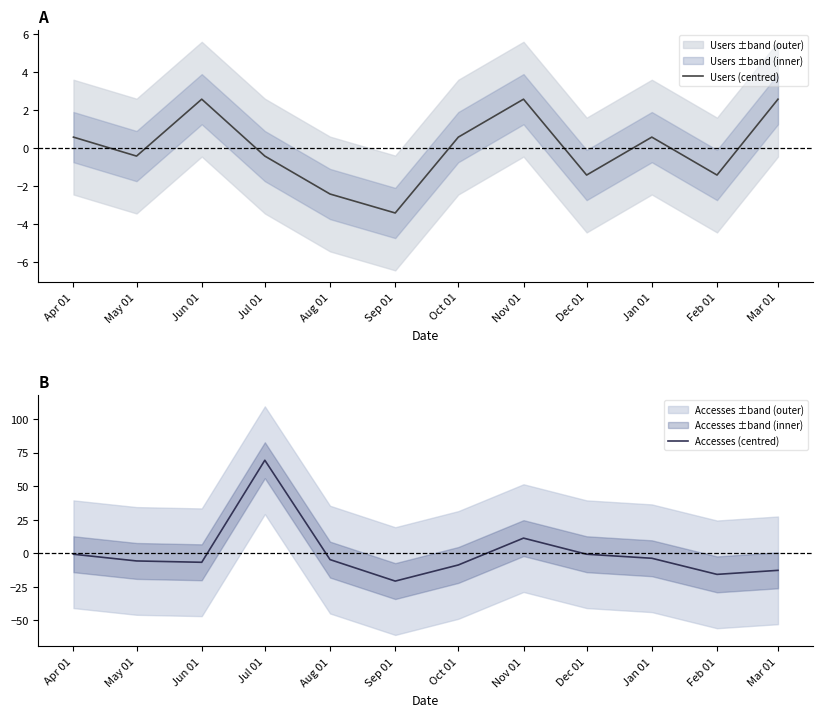

Rank the series by their average value, from highest to lowest.

Users (centred), Accesses (centred)